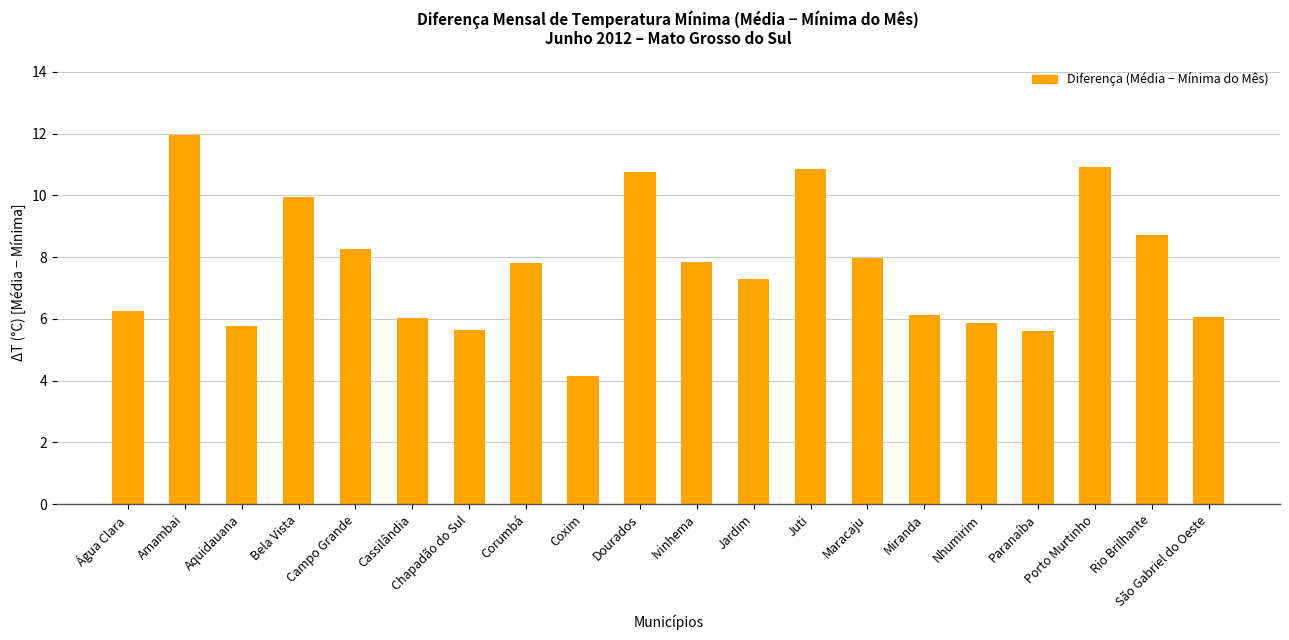

What is the change in value from Amambai to Dourados?

-1.2